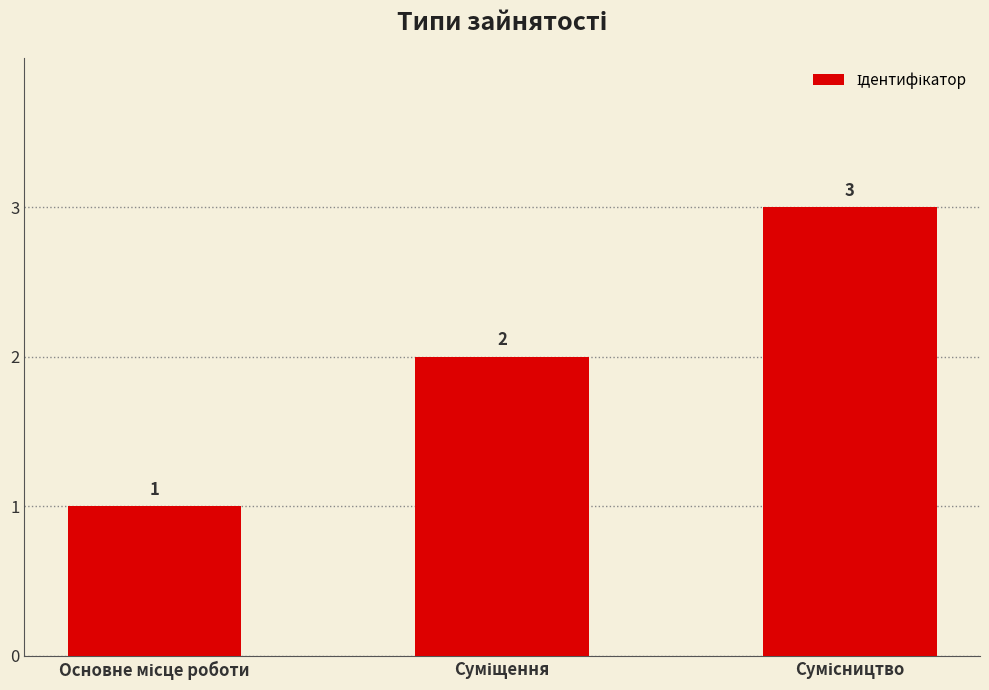

What is the value of the 1st bar from the left?

1